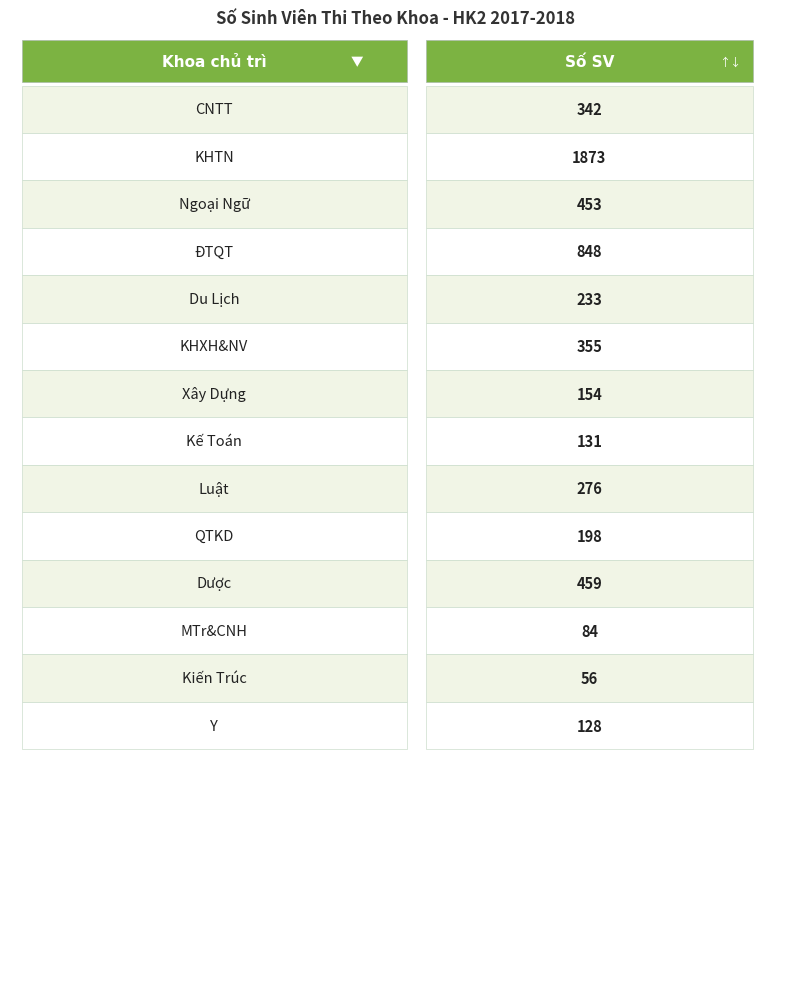

Rank the categories by value from lowest to highest.

Kiến Trúc, MTr&CNH, Y, Kế Toán, Xây Dựng, QTKD, Du Lịch, Luật, CNTT, KHXH&NV, Ngoại Ngữ, Dược, ĐTQT, KHTN